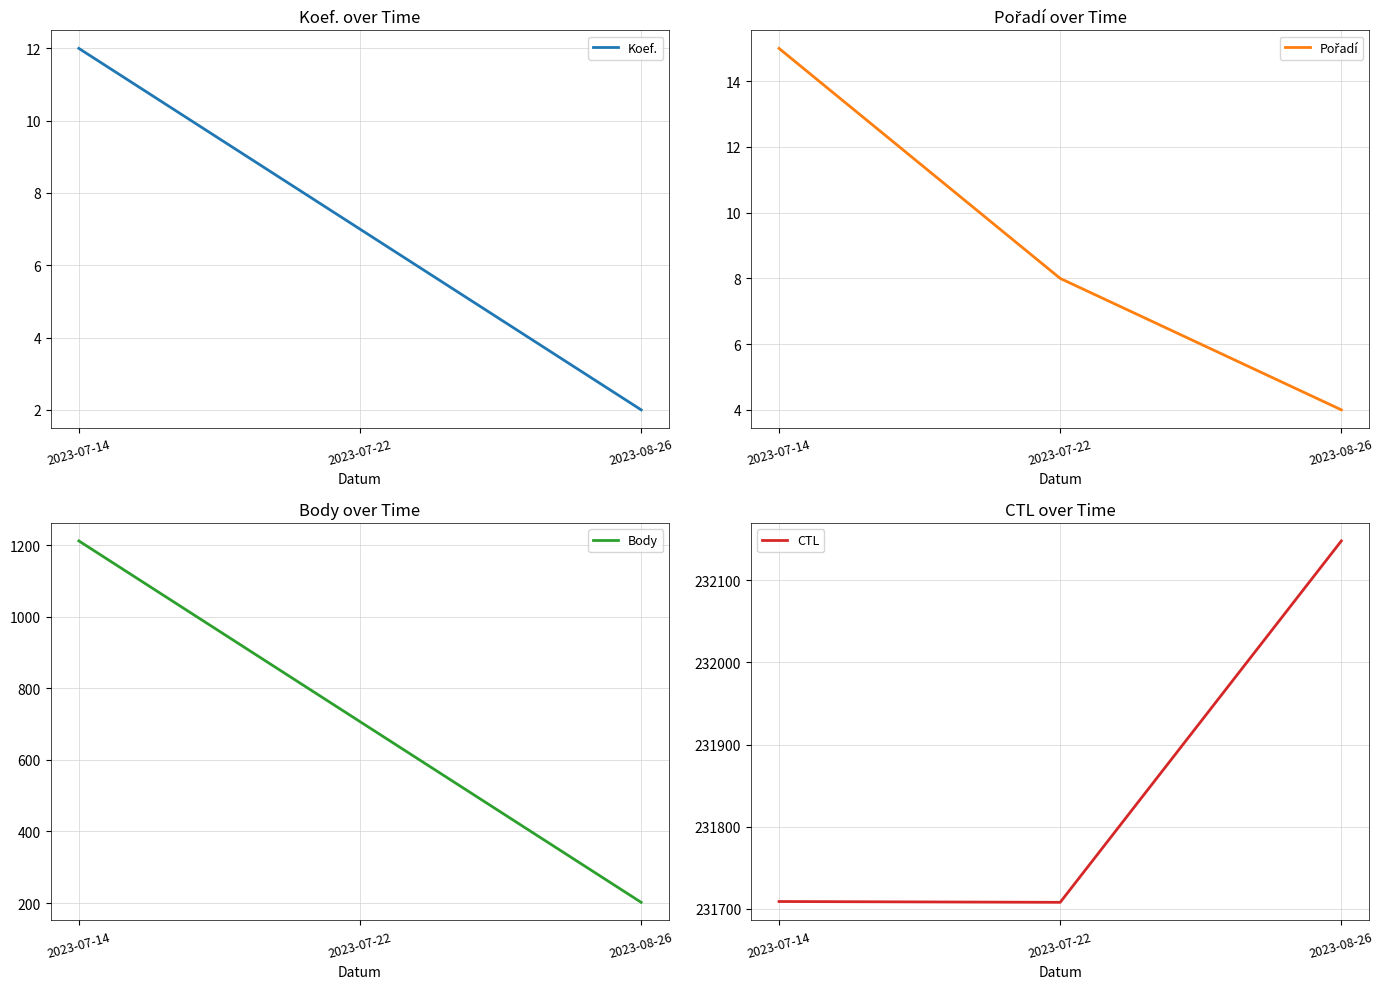

At 2023-07-22, list the series in order from smallest to largest.

Koef., Pořadí, Body, CTL